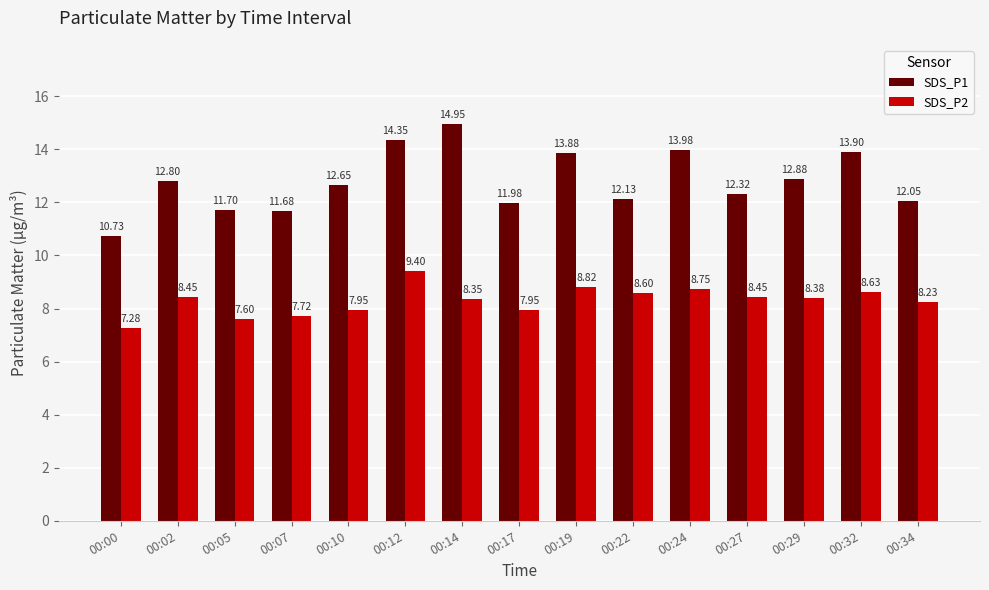

Which series has the largest range (max minus min)?

SDS_P1